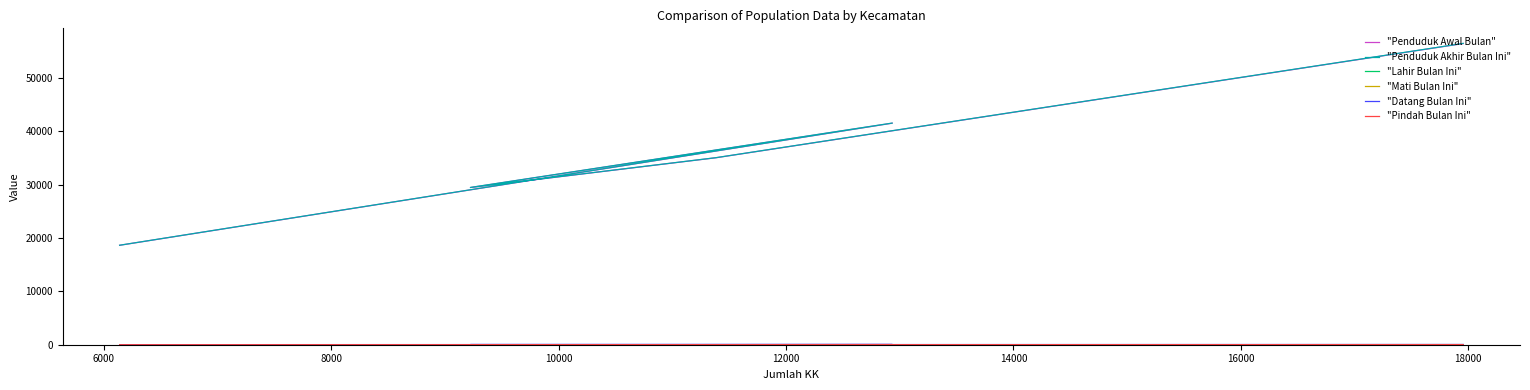

The value of "Penduduk Awal Bulan" at 6000 is 56660. True or false?

False